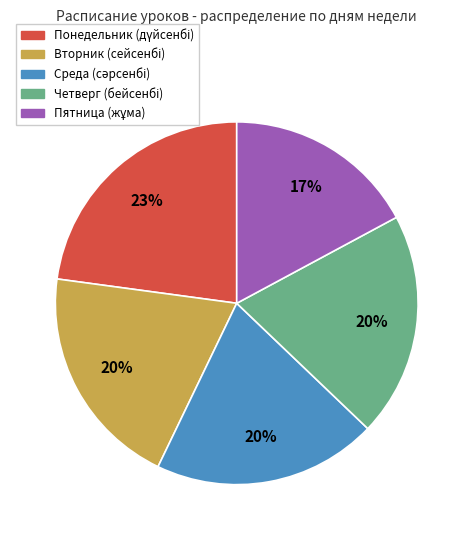

To the nearest percent, what is the average slice percentage?

20%